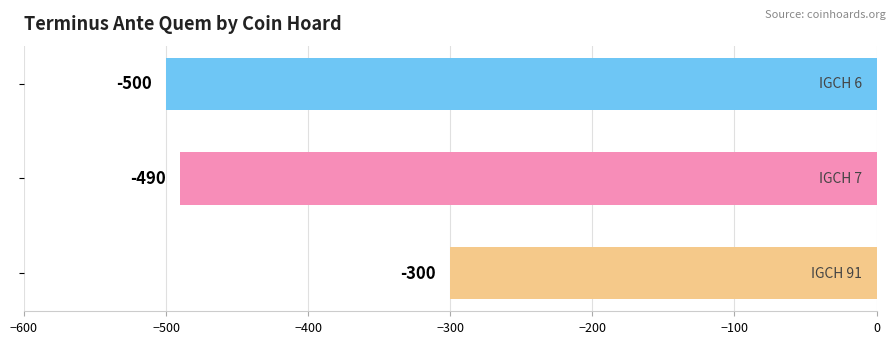

What is the value of the 1st bar from the top?

-500